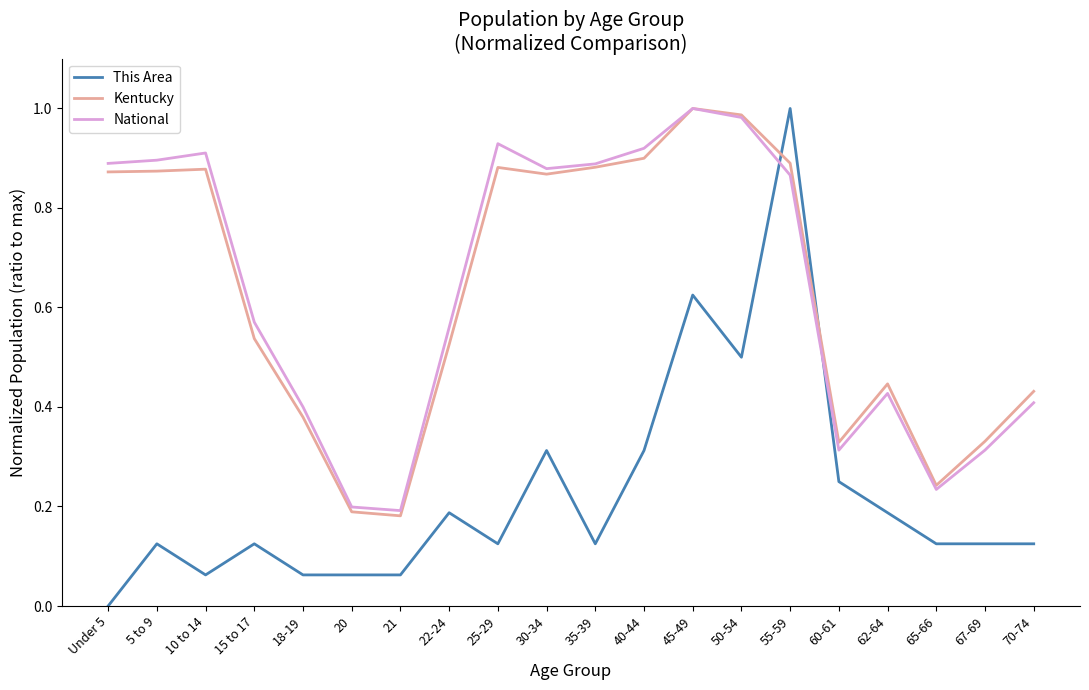

Is this an area chart (filled region under the line)?

No